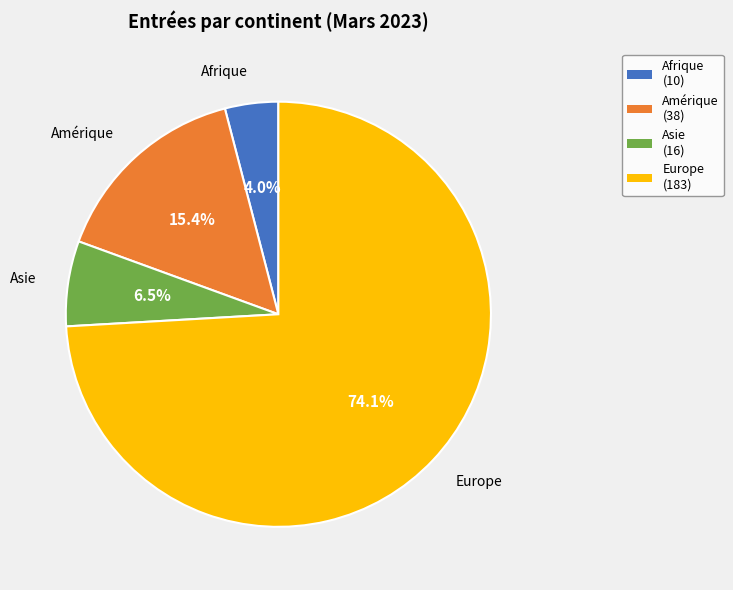

Which has a higher value, Afrique (10) or Europe (183)?

Europe (183)